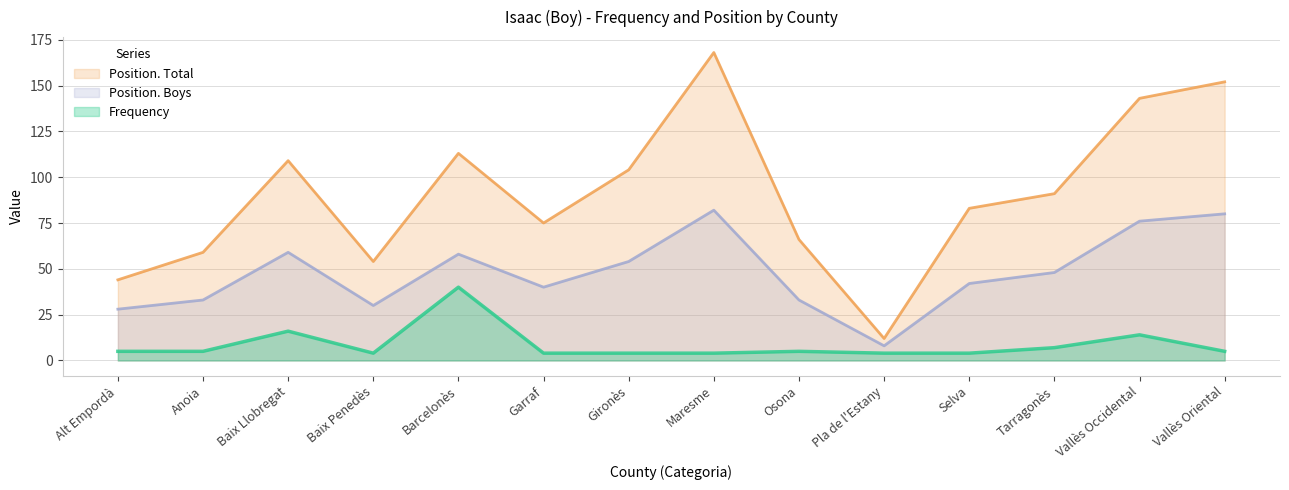

What is the spread (max minus min) of values at Gironès?

100